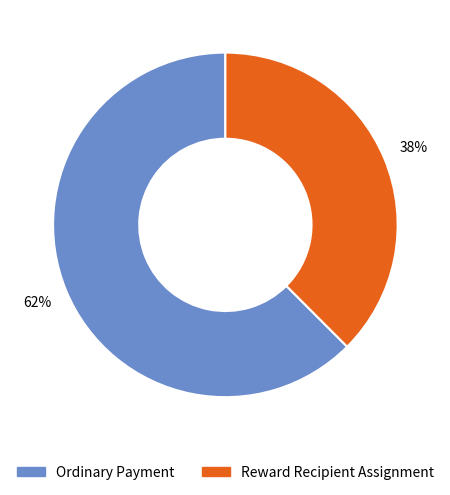

Does any single category account for the majority?

Yes